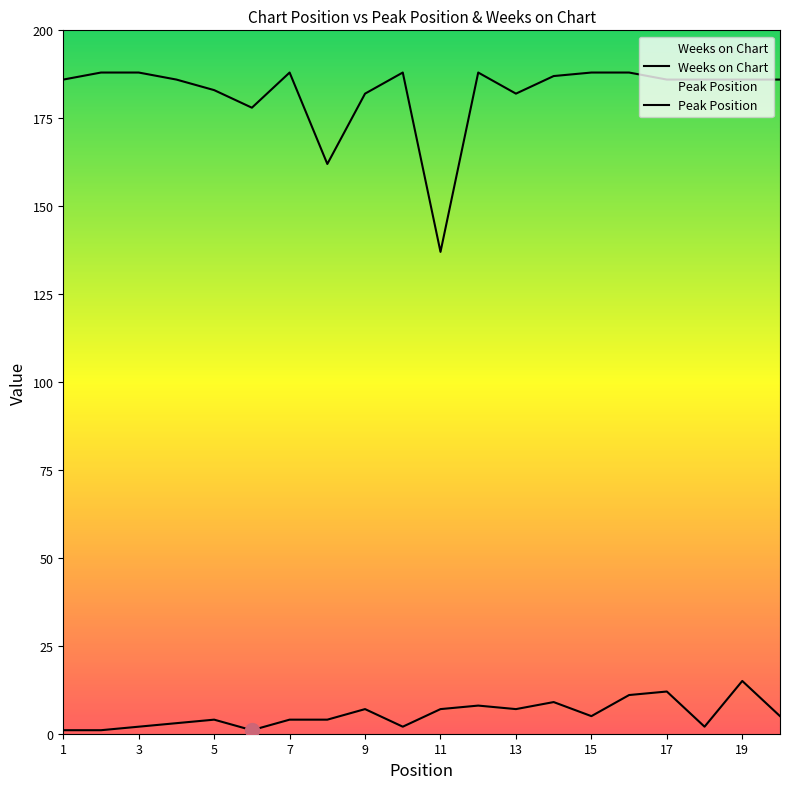

True or false: Weeks on Chart has a value of 183 at 5.

True